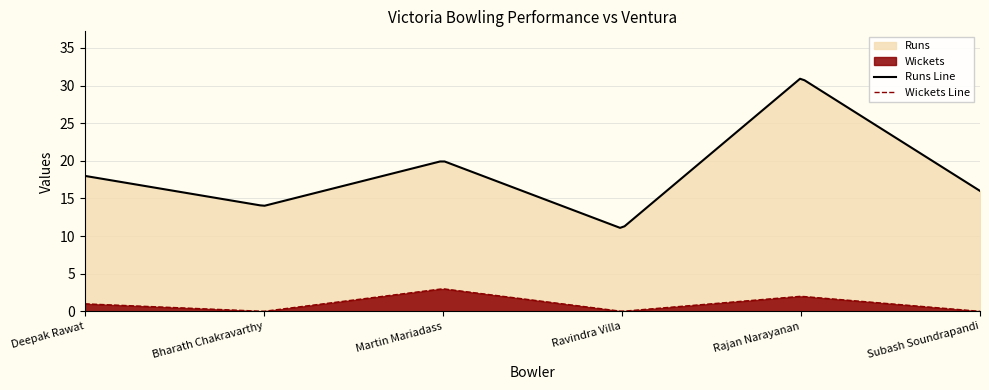

How many values in the Runs series exceed 18?

2